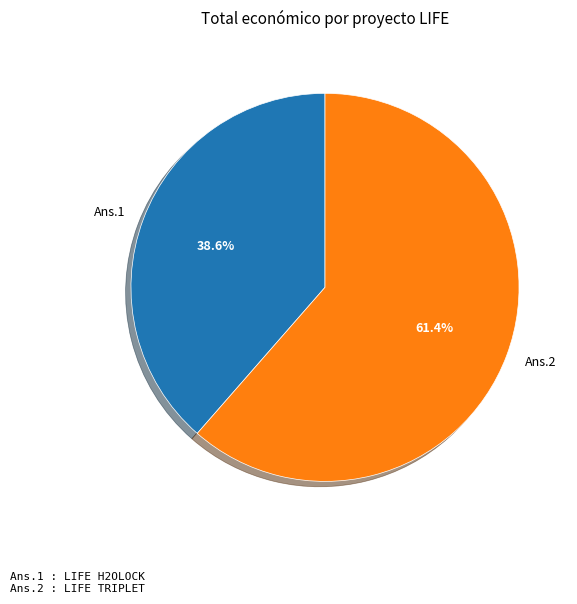

Which category has the biggest portion of the pie?

Ans.2